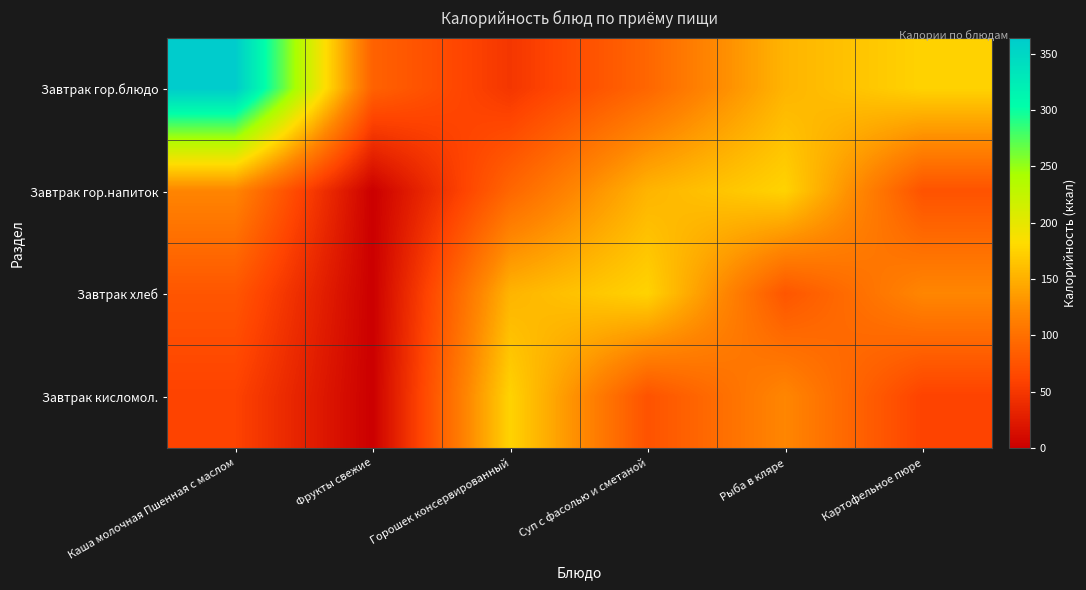

Which series has the largest range (max minus min)?

Завтрак гор.блюдо